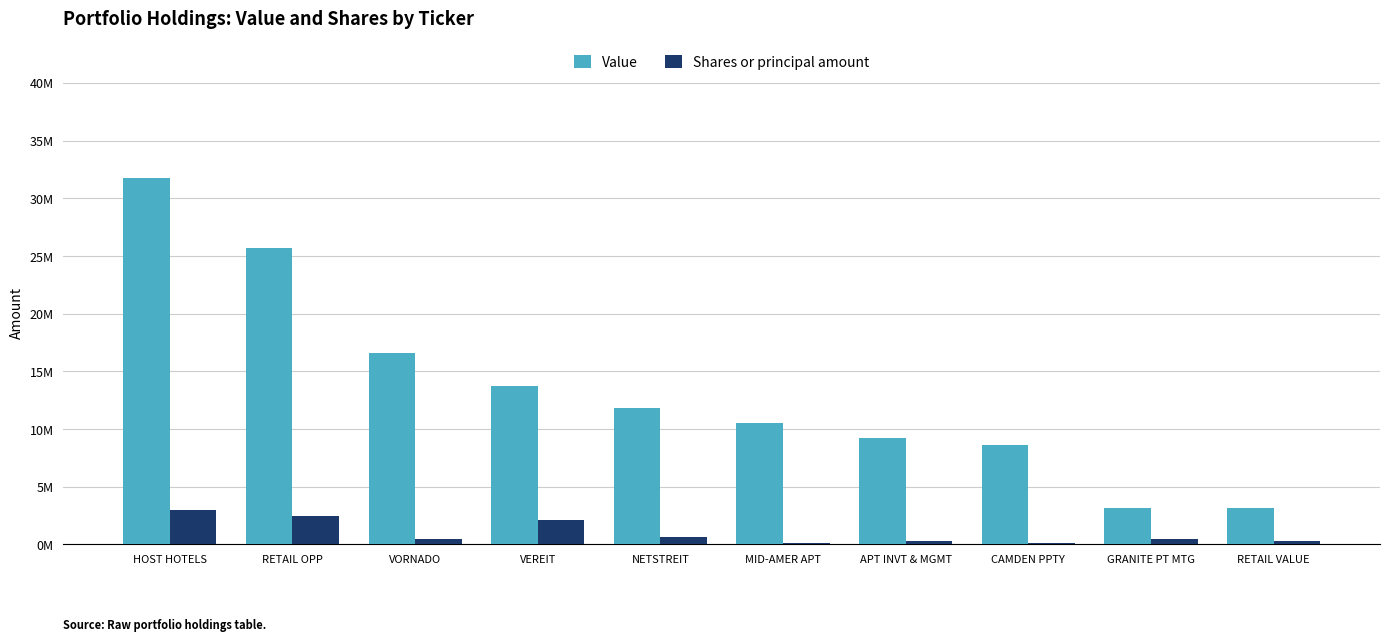

List the series in order of their peak value, lowest first.

Shares or principal amount, Value